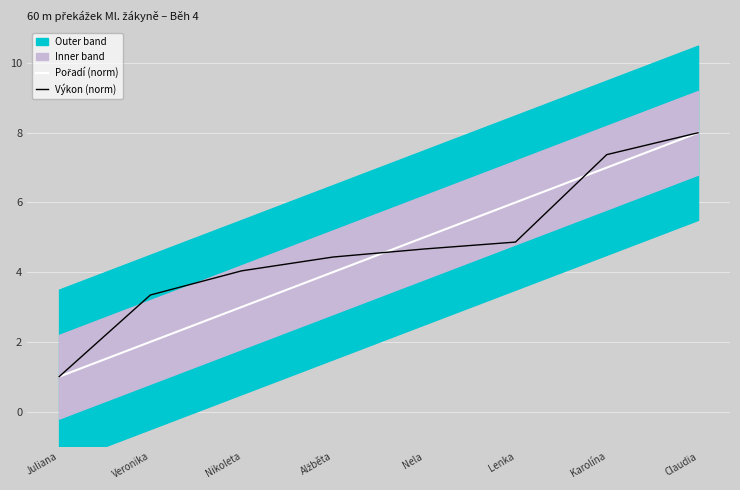

What is the lowest value of the Výkon (norm) series?

1.0